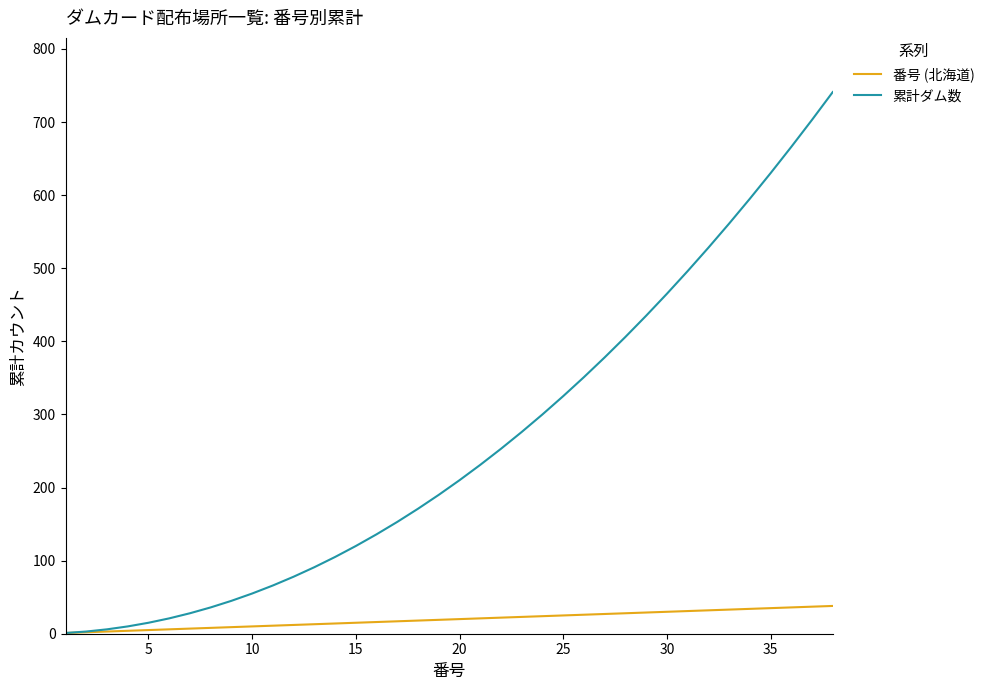

What is the lowest value of the 累計ダム数 series?

1